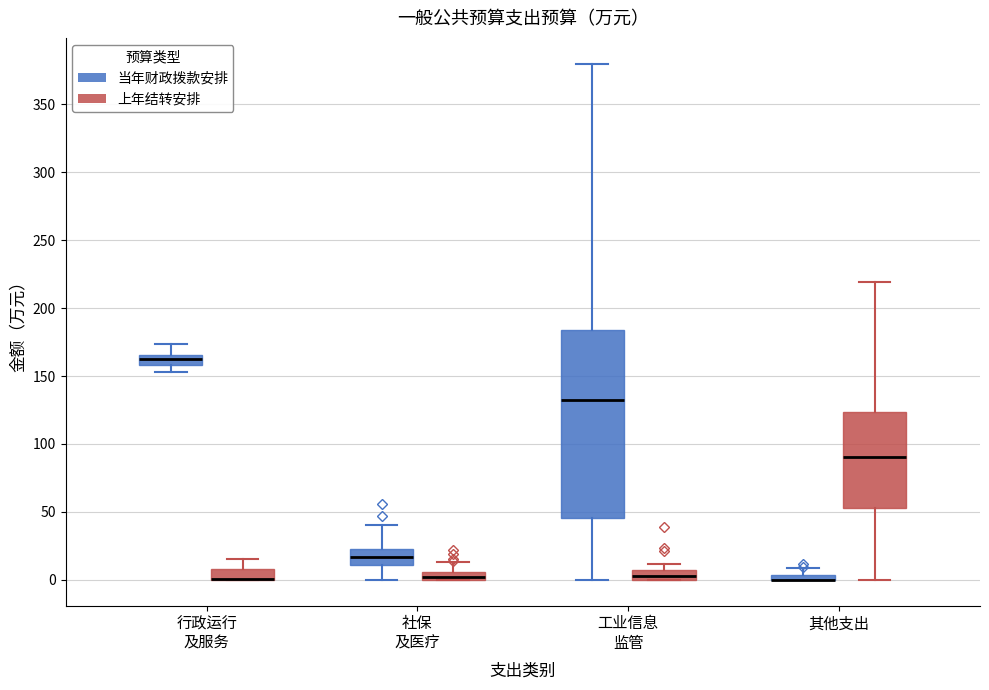

Where is the lower edge of the box for 行政运行 及服务 (当年财政拨款安排) on the y-axis? The values are not printed on the chart, so give them approximately, as read against the axis.

160